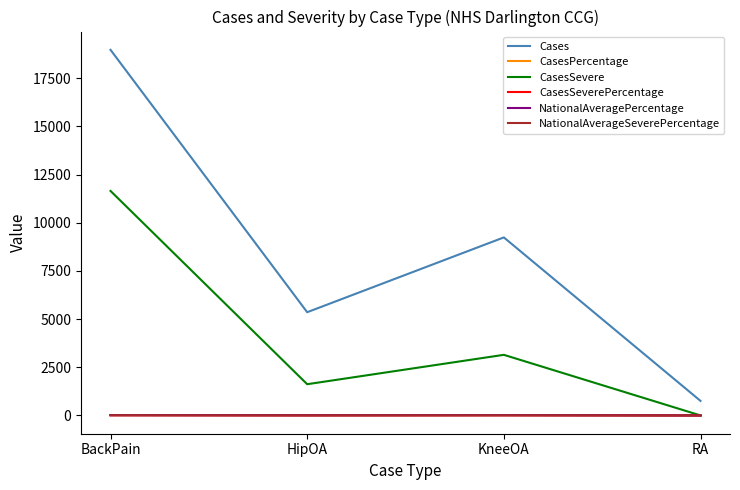

Where is Cases nearest to the value 9865?

KneeOA